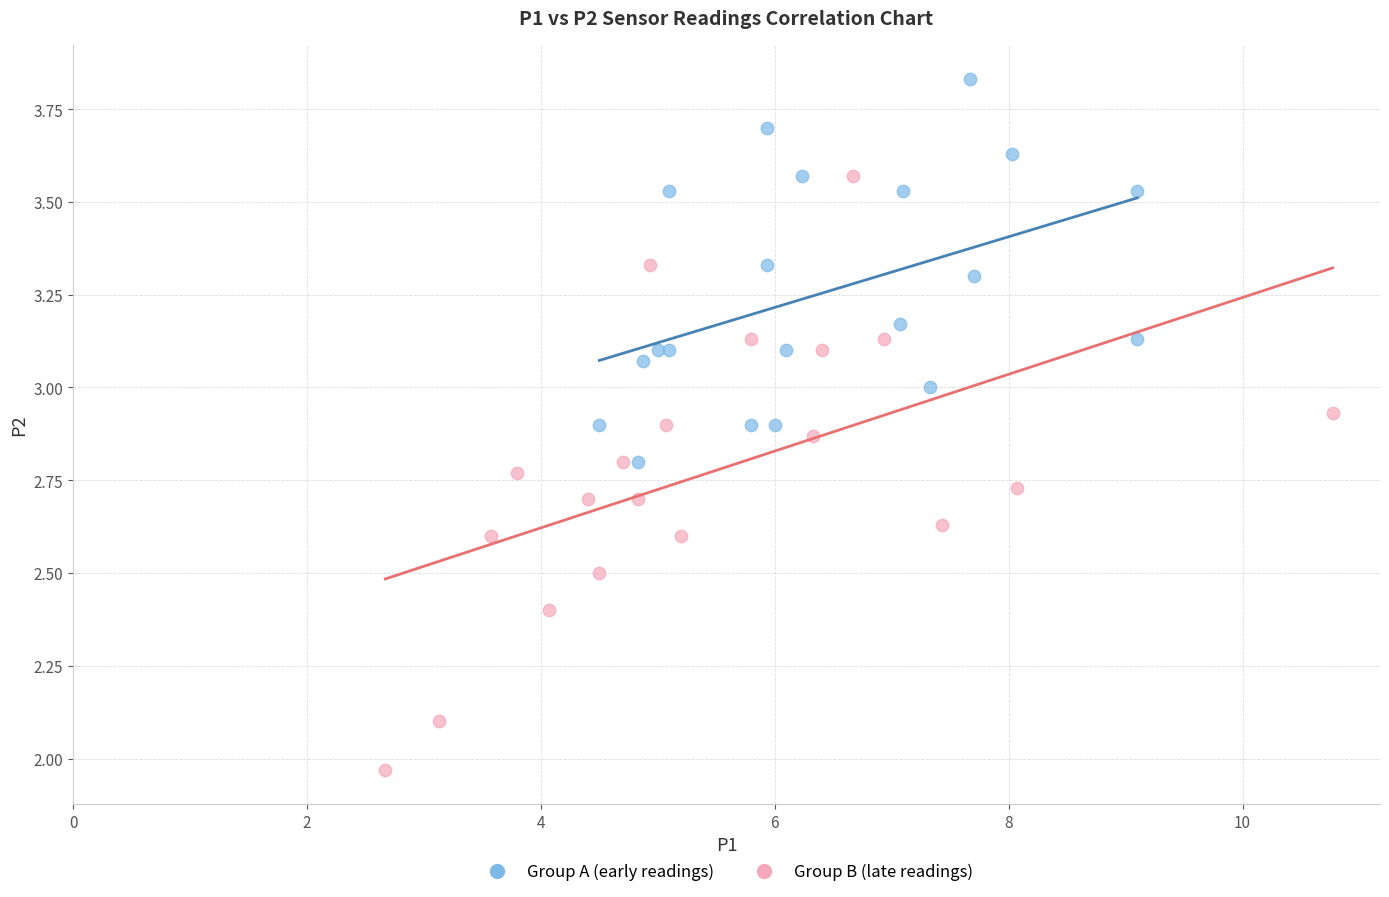

Which series reaches the minimum Y coordinate?

Group B (late readings)